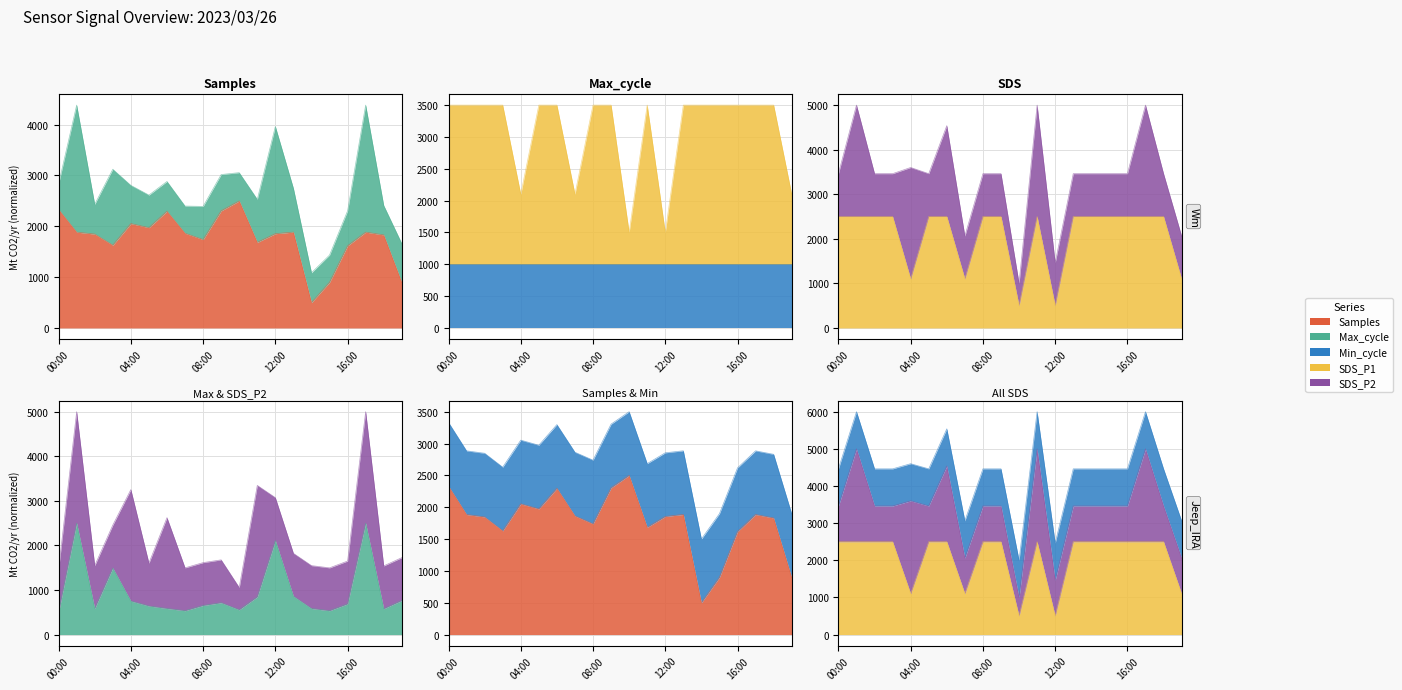

What is the sum of the SDS_P1 values at 13:00 and 15:00?

5000.0